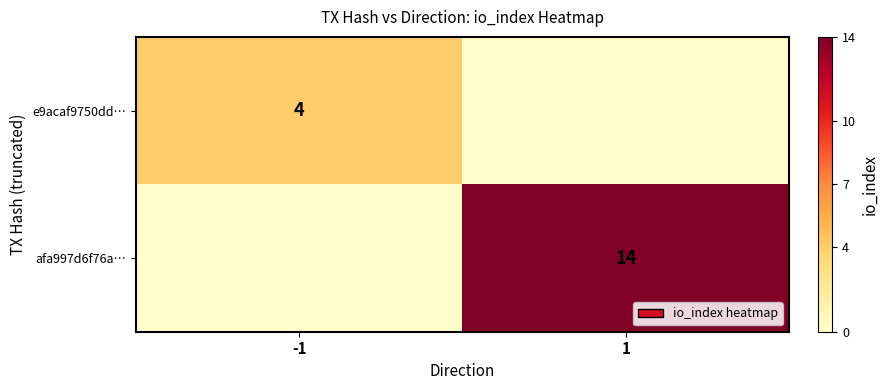

Is it true that afa997d6f76a… equals 20 at 1?

False